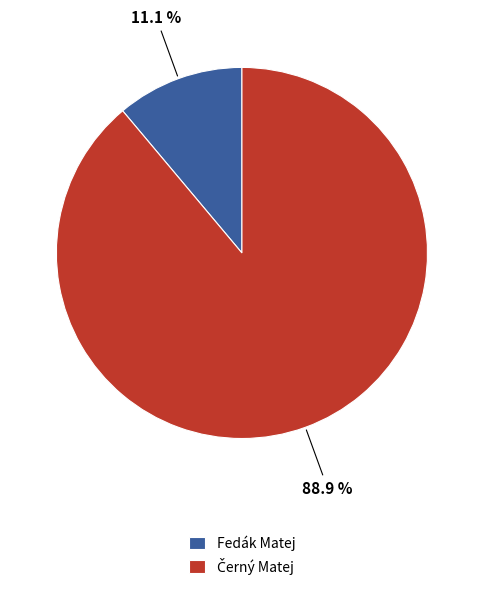

What portion of the pie excludes Fedák Matej?

88.9%